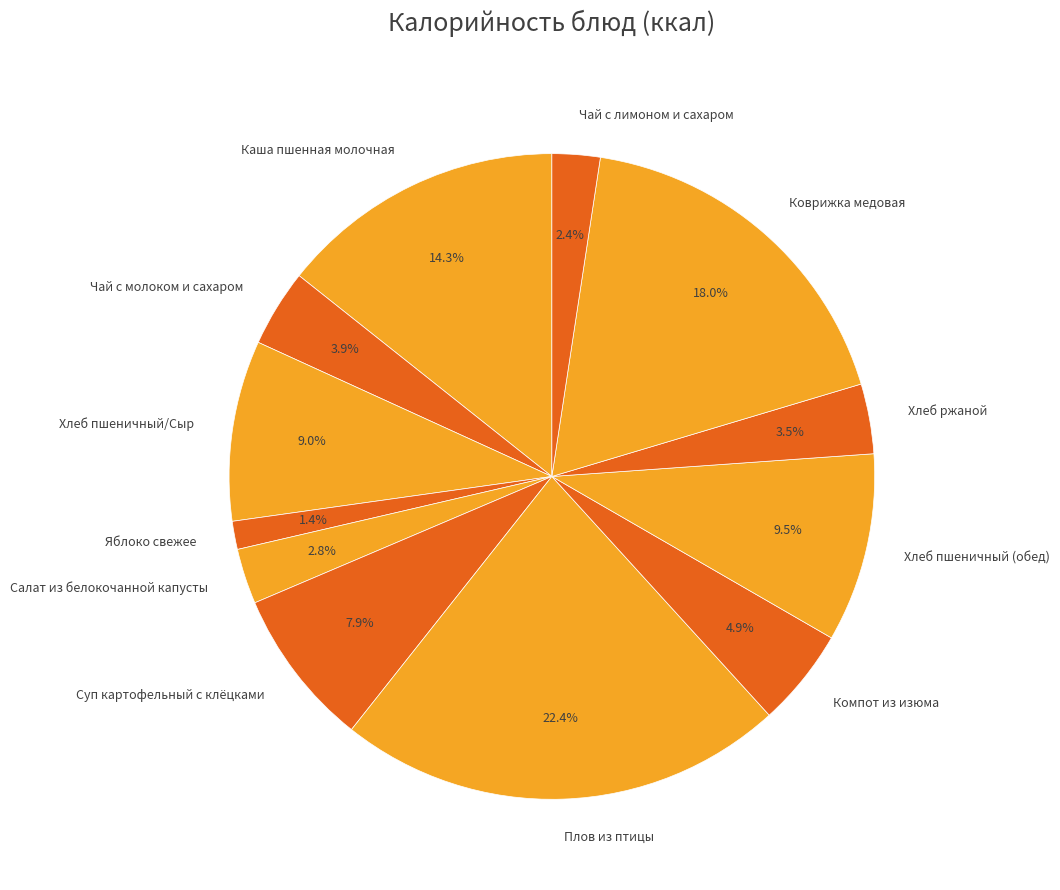

Is there a majority slice in this chart?

No